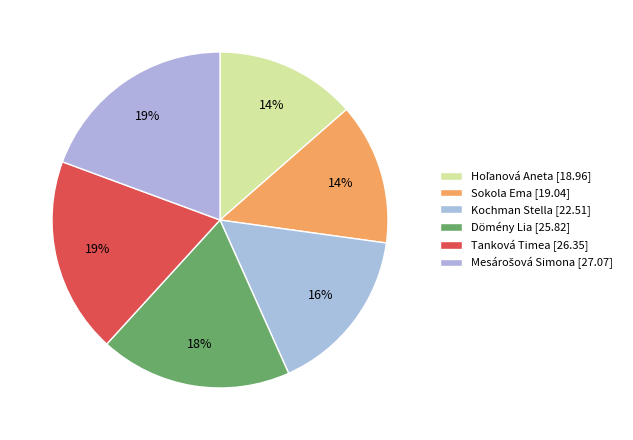

Rank the categories by value from lowest to highest.

Hoľanová Aneta, Sokola Ema, Kochman Stella, Dömény Lia, Tanková Timea, Mesárošová Simona